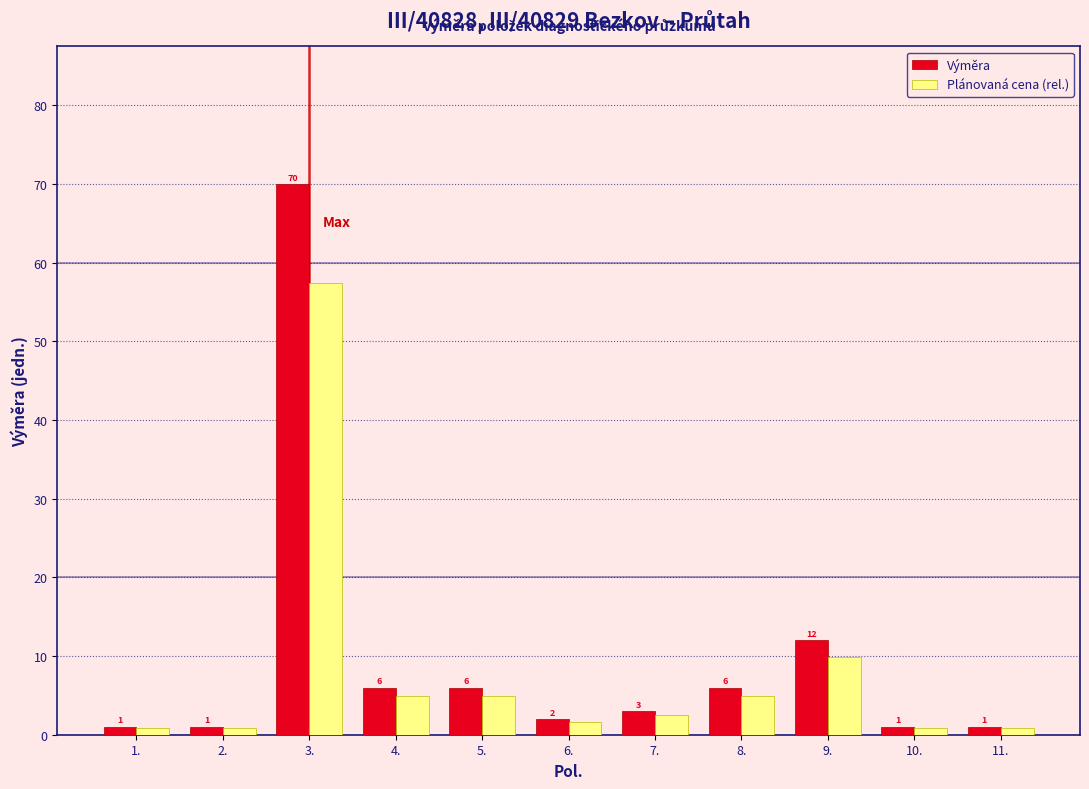

Which series has the largest range (max minus min)?

Výměra